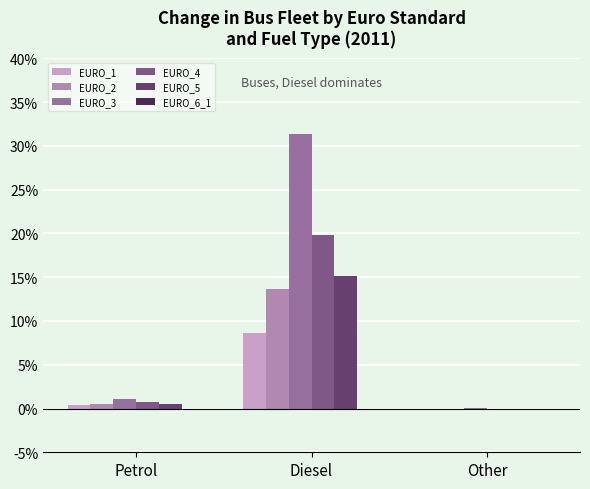

Does the chart contain stacked bars?

No